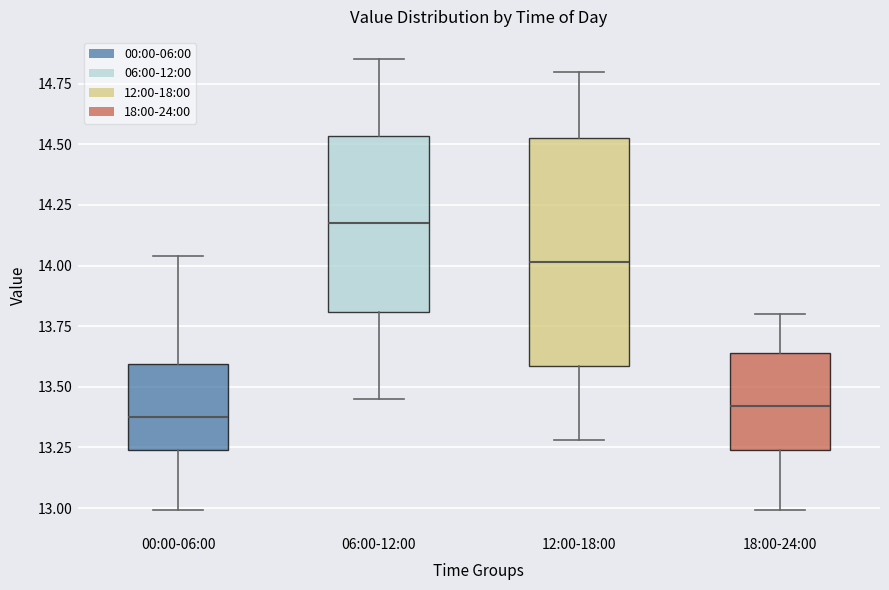

Which box has the highest median line?

06:00-12:00